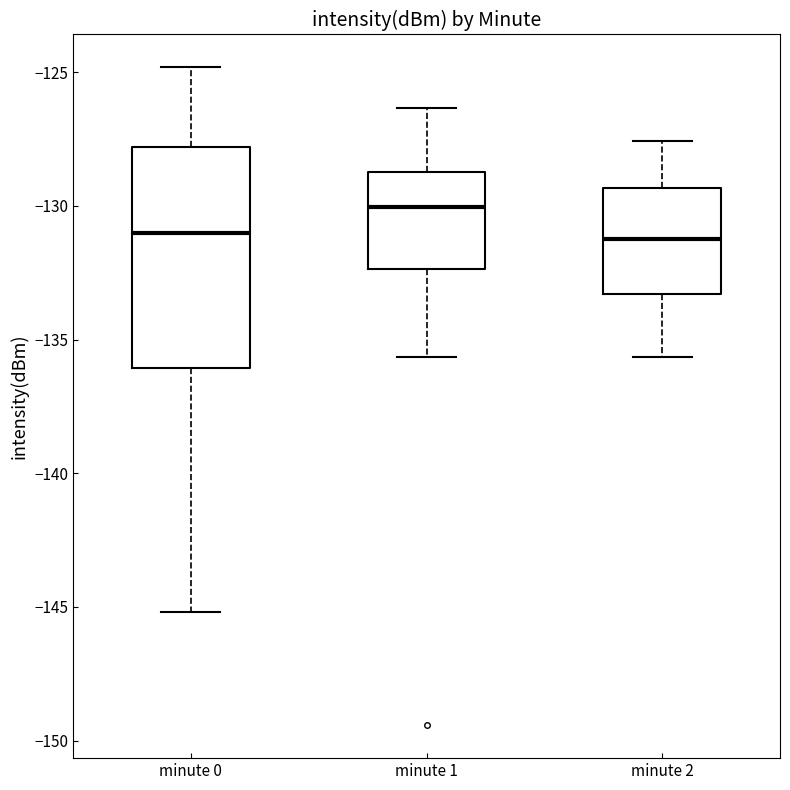

Reading left to right, read every box against the y-axis: the position of its median line, the range the box covers, and the ends of its whiskers. The values are not printed on the chart, so give them approximately, as read against the axis.

minute 0: median -131.0, box -136.0 to -128.0, whiskers -145.0 to -125.0
minute 1: median -130.0, box -132.5 to -128.5, whiskers -135.5 to -126.5
minute 2: median -131.0, box -133.5 to -129.5, whiskers -135.5 to -127.5